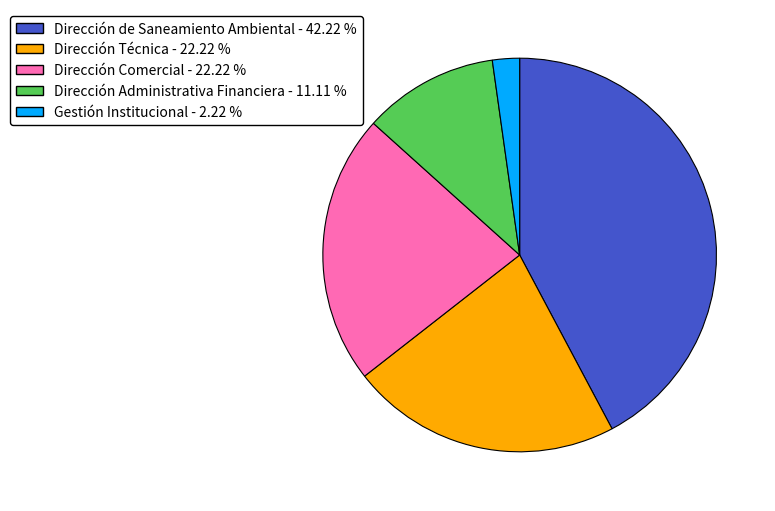

What is the largest slice in the pie chart?

Dirección de Saneamiento Ambiental